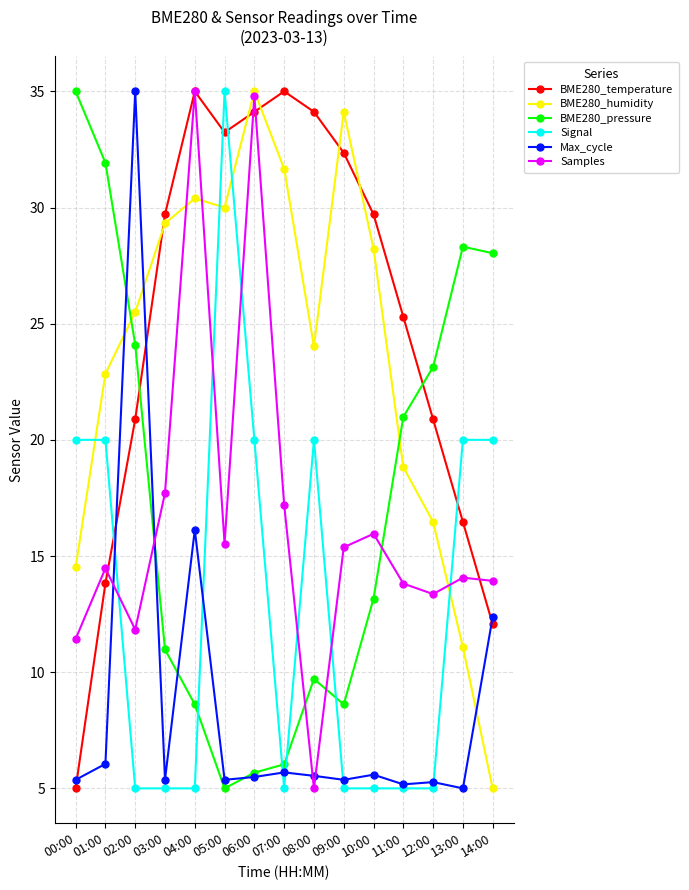

How many intersections are there between Max_cycle and BME280_temperature?

4